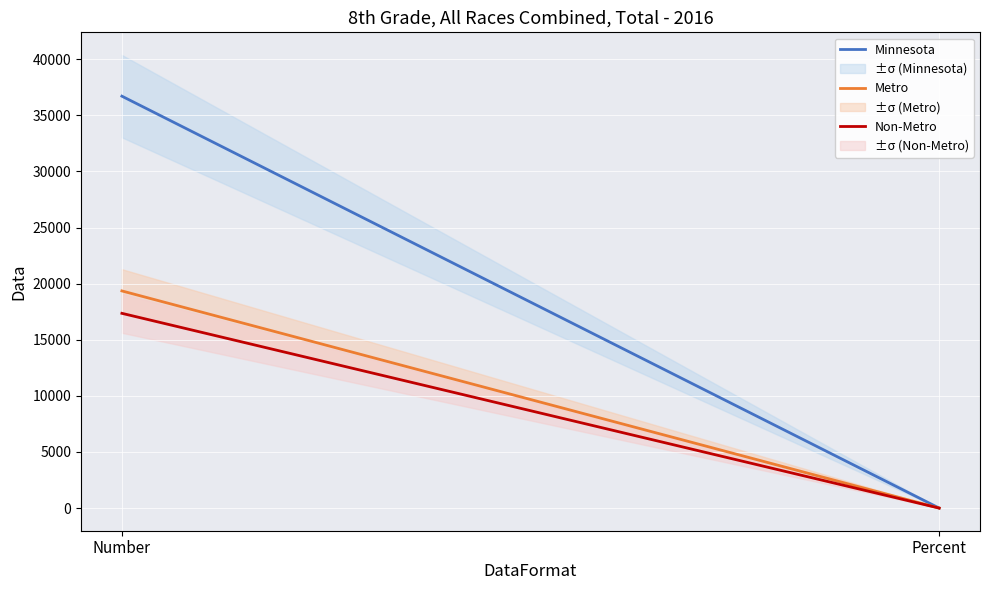

Reading left to right, what are all the values shown in this chart?

Minnesota: 36713.0	0.9
Metro: 19355.0	0.9
Non-Metro: 17358.0	0.9